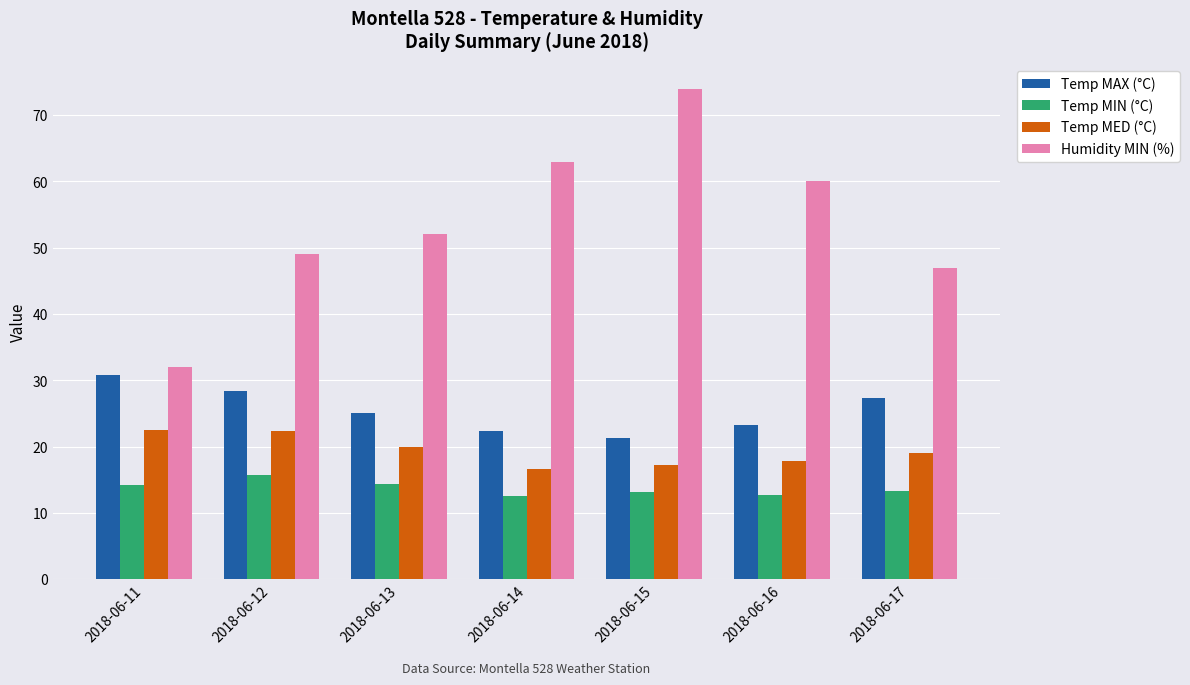

What is the sum of the Temp MED (°C) values at 2018-06-14 and 2018-06-13?

36.7